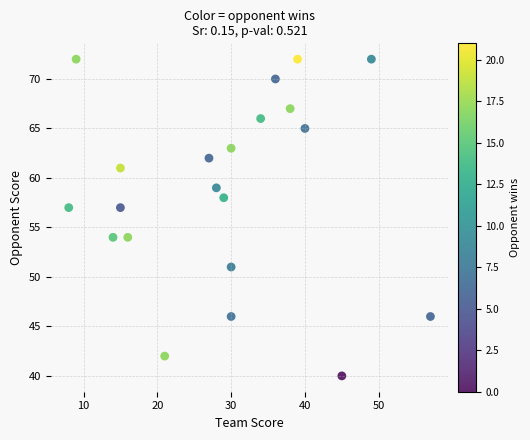

What is the range of X values (max minus min)?

49